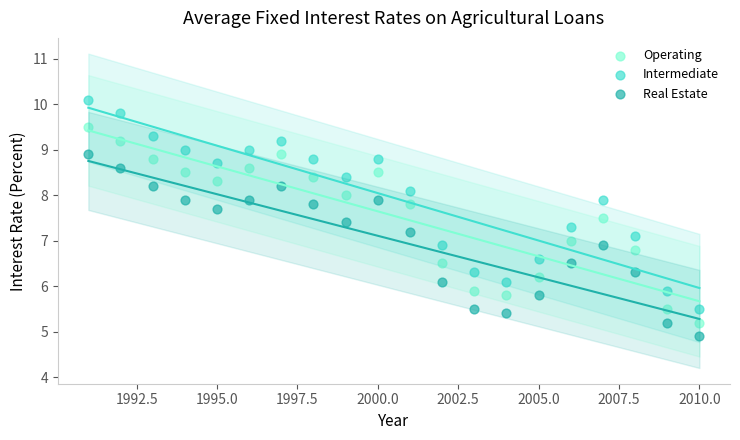

What are all the series names shown in the legend?

Operating, Intermediate, Real Estate